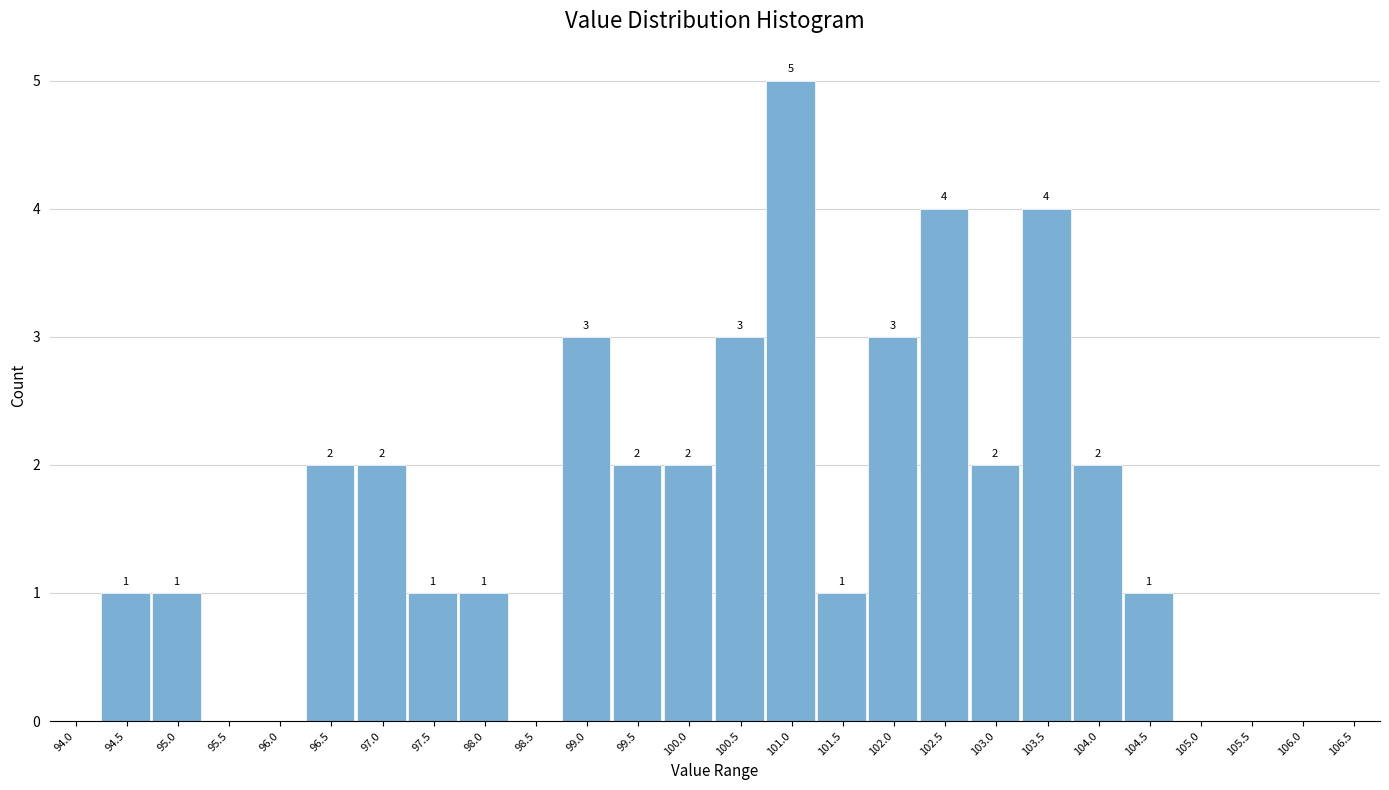

Reading left to right, extract all data points from this chart.

94.0=0	94.5=1	95.0=1	95.5=0	96.0=0	96.5=2	97.0=2	97.5=1	98.0=1	98.5=0	99.0=3	99.5=2	100.0=2	100.5=3	101.0=5	101.5=1	102.0=3	102.5=4	103.0=2	103.5=4	104.0=2	104.5=1	105.0=0	105.5=0	106.0=0	106.5=0